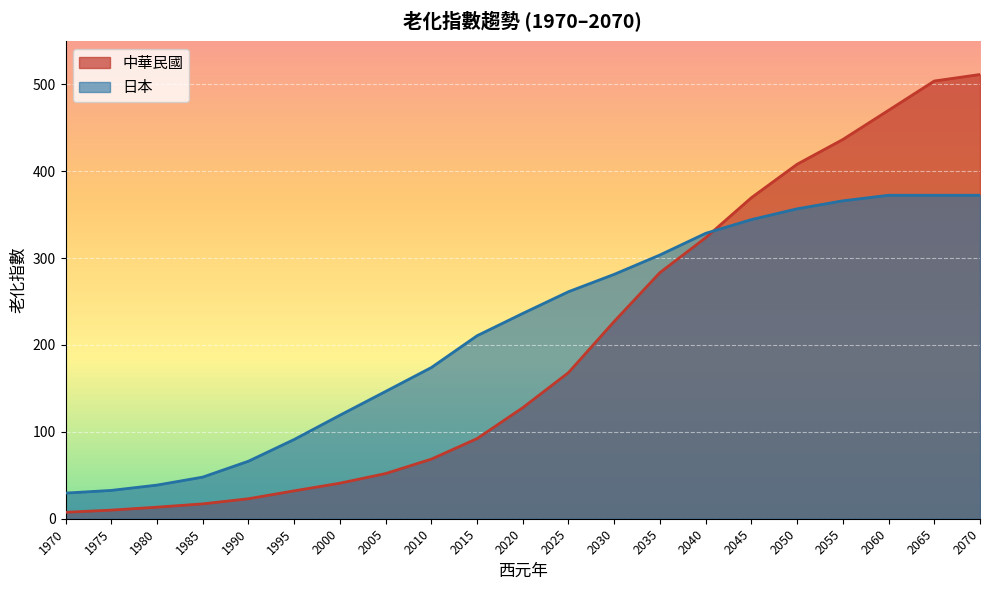

Which series has the largest total across all categories?

日本